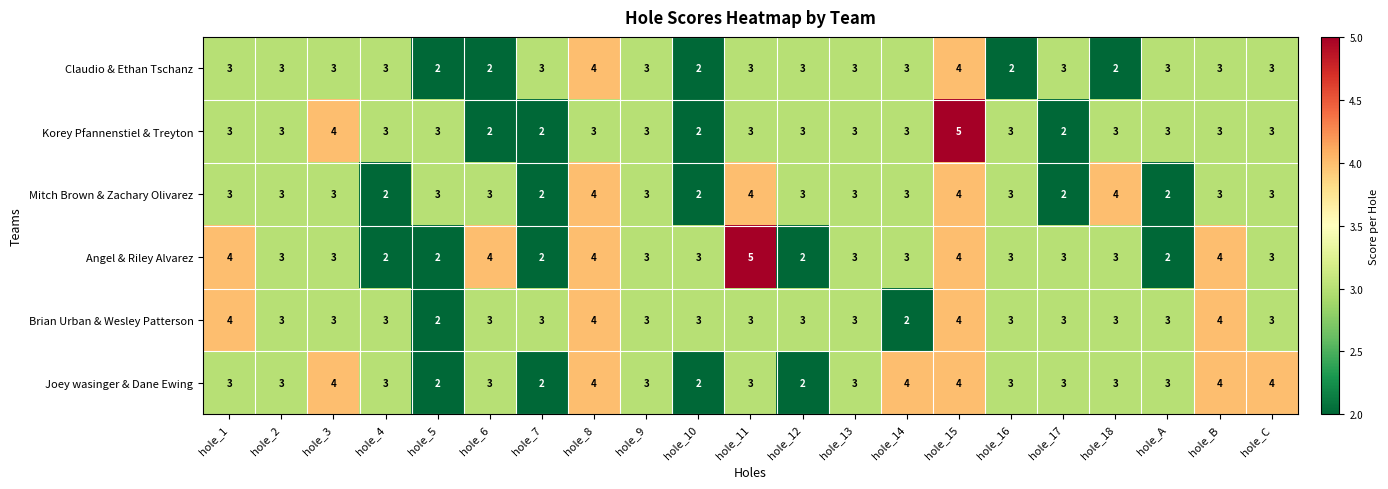

At how many categories does at least one series exceed 2?

21